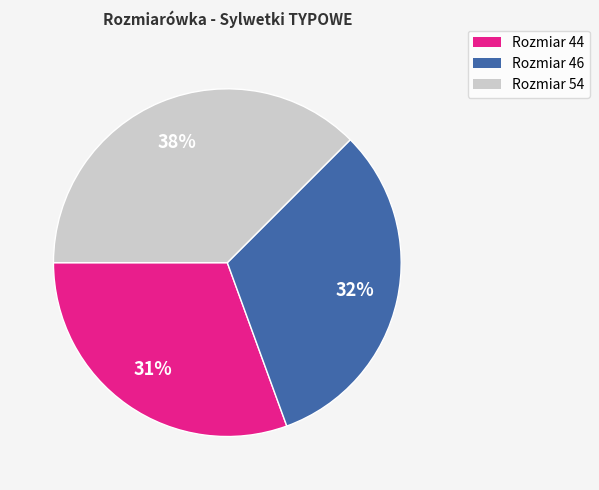

Count the number of slices in the pie.

3